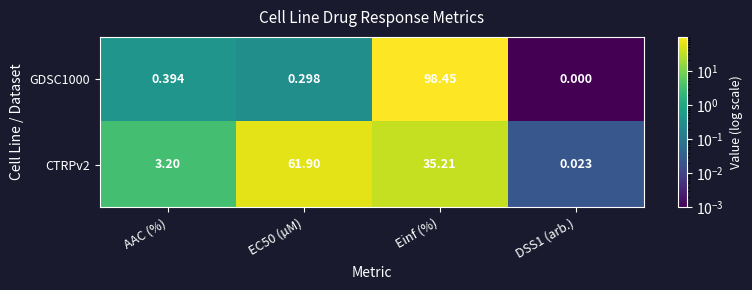

At which label is GDSC1000 closest to 49?

AAC (%)